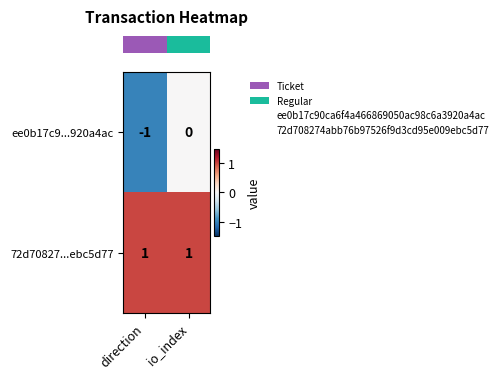

Reading right to left, extract all data points from this chart.

ee0b17c9...920a4ac: 0	-1
72d70827...ebc5d77: 1	1